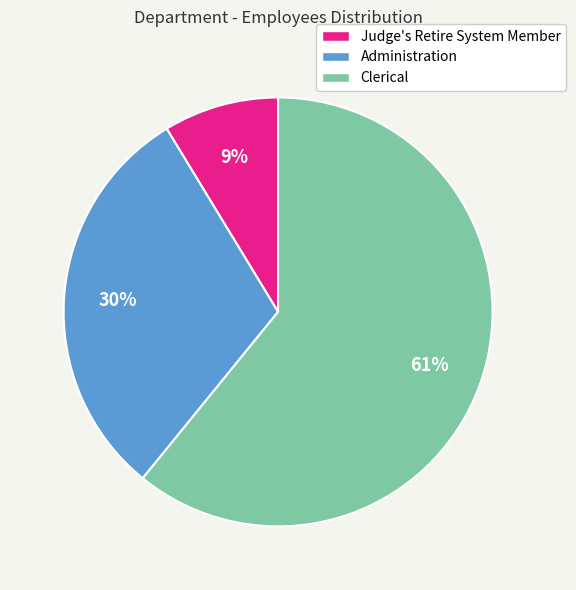

Does Administration account for over 50% of the chart?

No